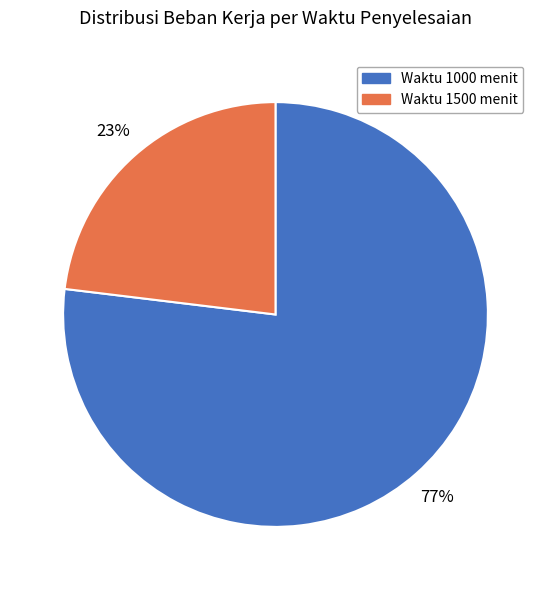

Is there any slice that represents more than half of the pie?

Yes